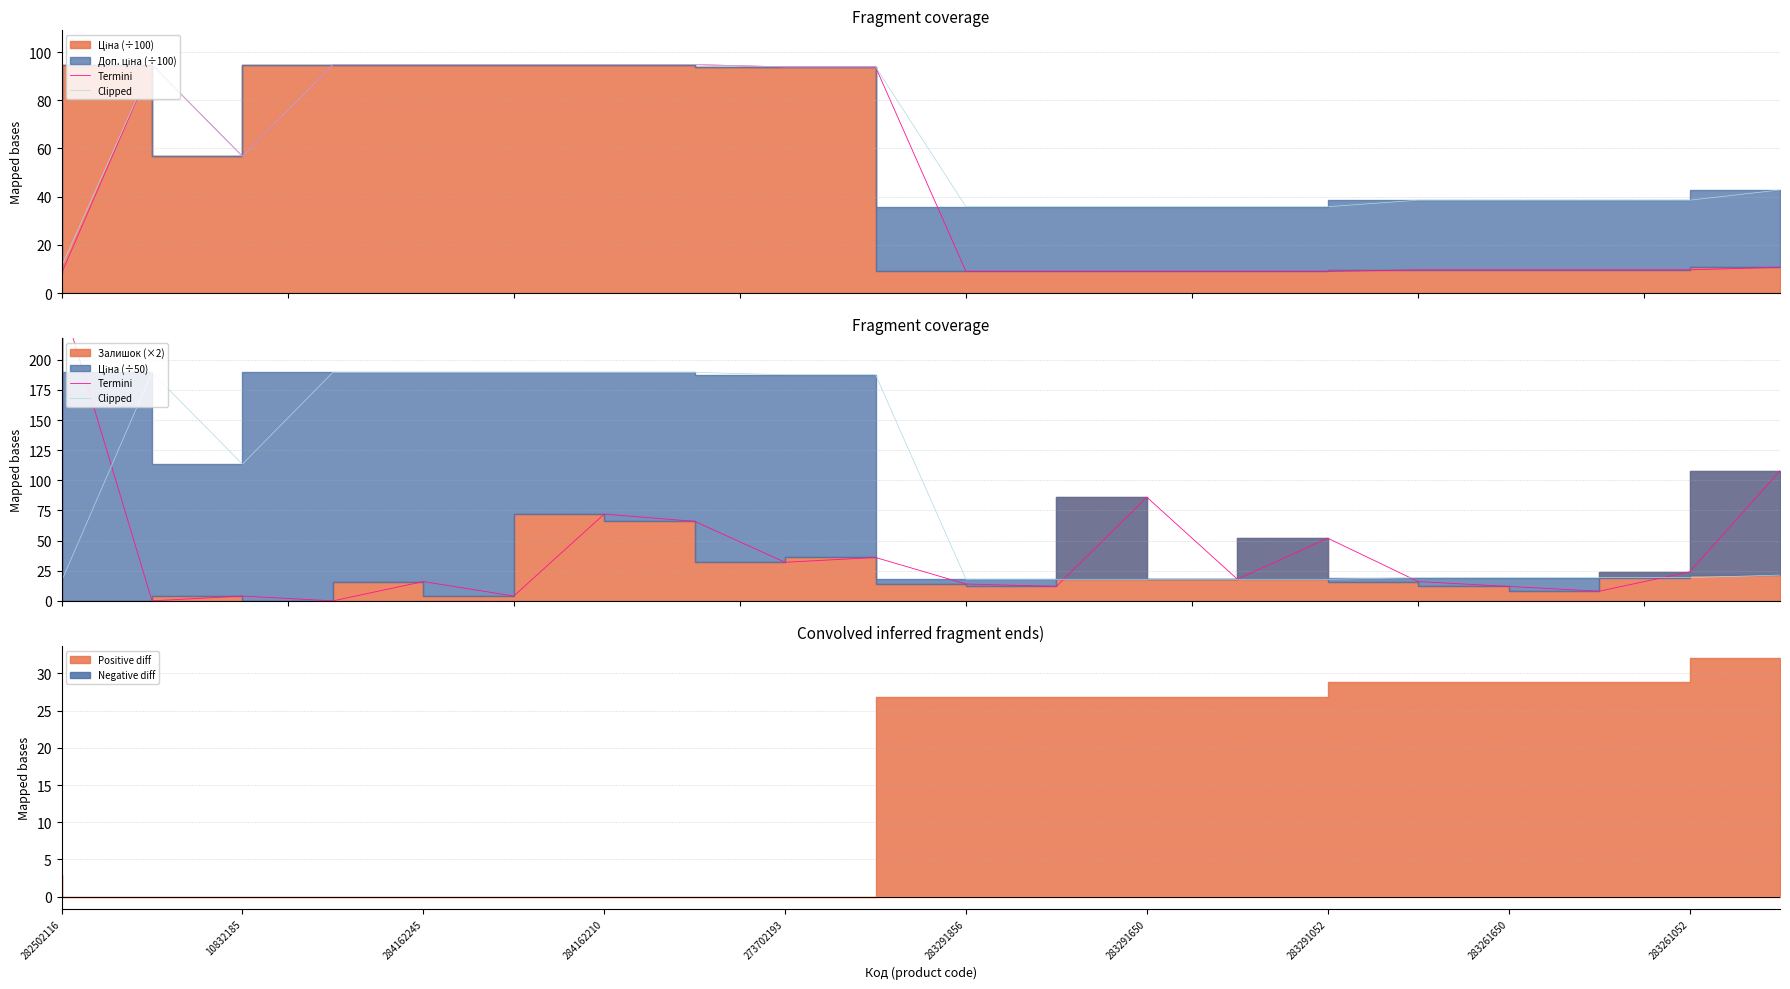

What is the sum of all Termini values?

830.0